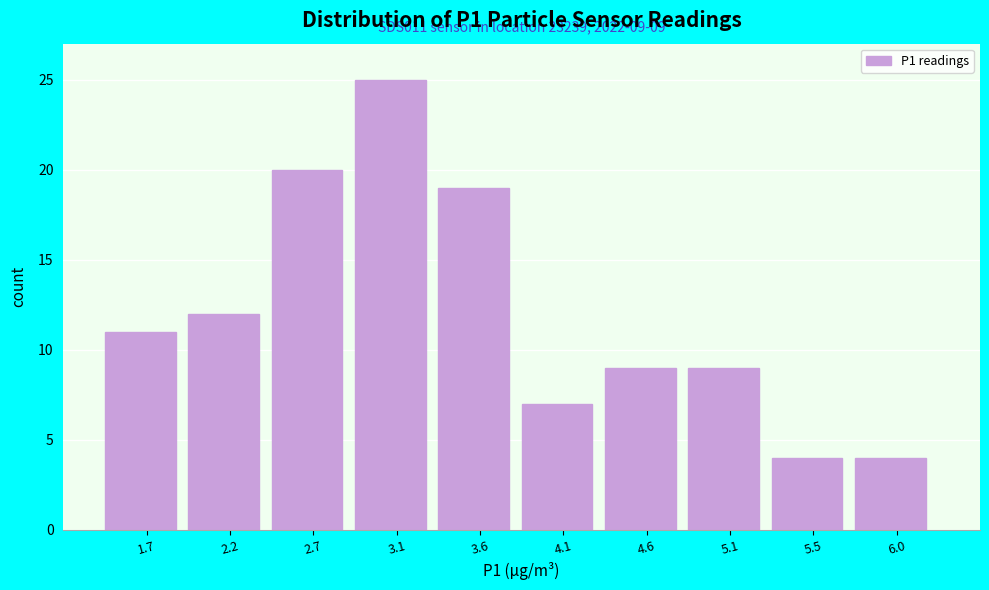

Reading right to left, what are all the values shown in this chart?

6.0=4	5.5=4	5.1=9	4.6=9	4.1=7	3.6=19	3.1=25	2.7=20	2.2=12	1.7=11